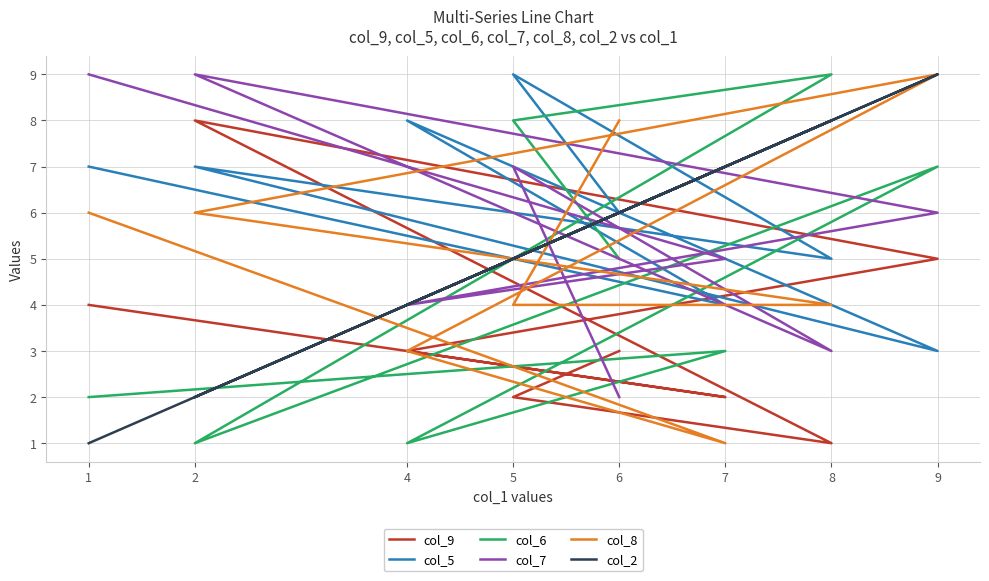

What is the smallest value displayed?

1